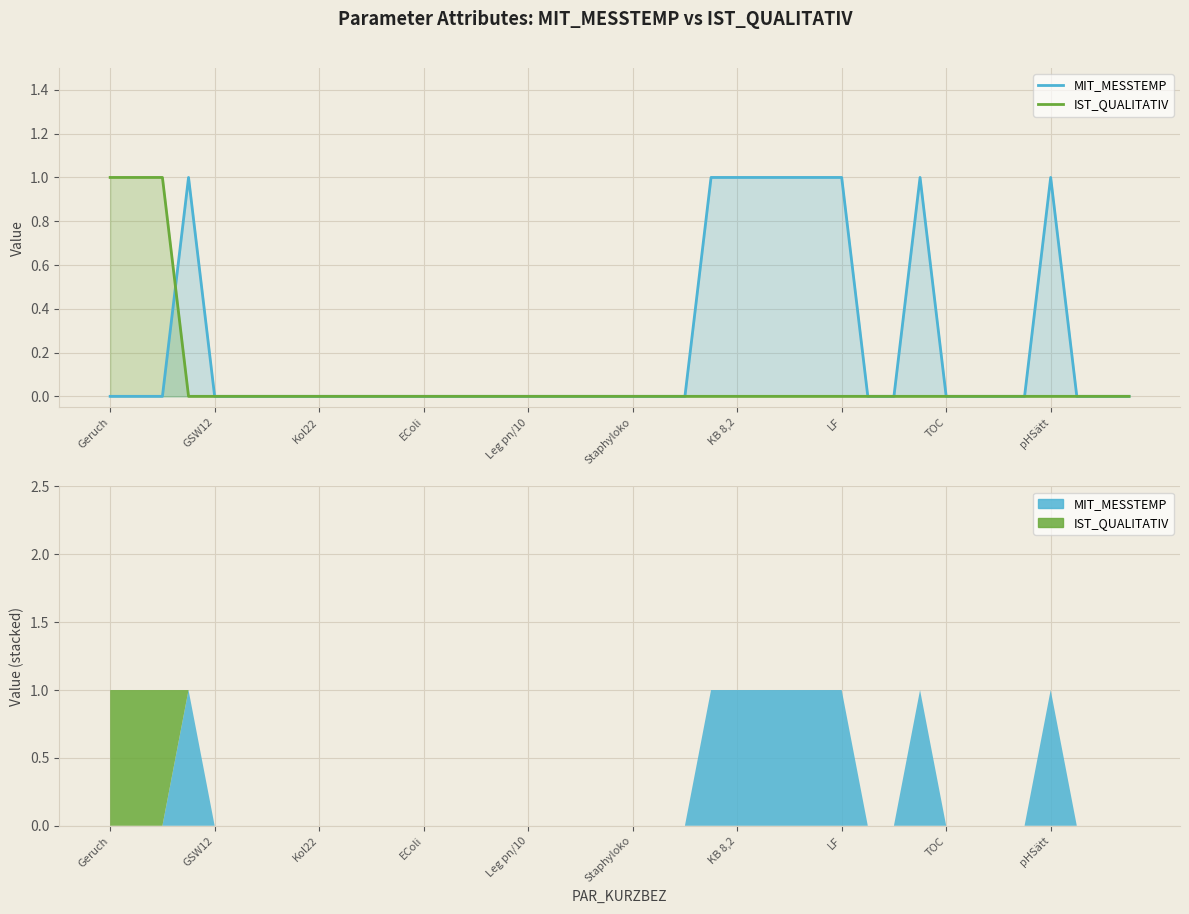

Reading right to left, what are all the values shown in this chart?

MIT_MESSTEMP: 0	0	0	1	0	0	0	0	1	0	0	1	1	1	1	1	1	0	0	0	0	0	0	0	0	0	0	0	0	0	0	0	0	0	0	0	1	0	0	0
IST_QUALITATIV: 0	0	0	0	0	0	0	0	0	0	0	0	0	0	0	0	0	0	0	0	0	0	0	0	0	0	0	0	0	0	0	0	0	0	0	0	0	1	1	1